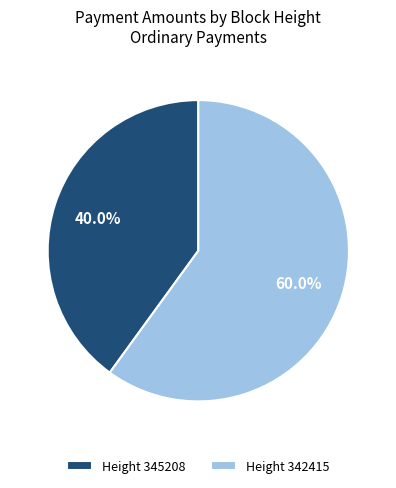

Rank the categories by value from lowest to highest.

Height 345208, Height 342415